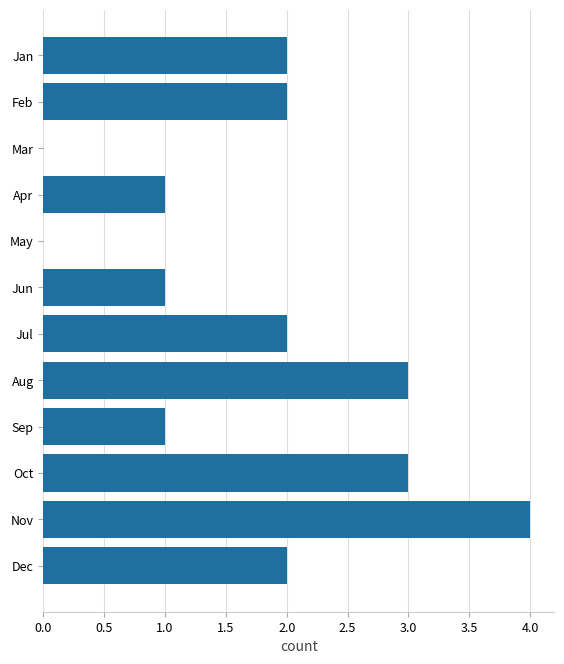

How many series are shown in this chart?

1